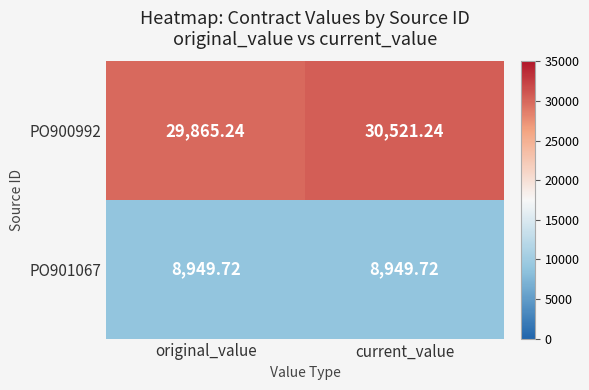

Rank the series at current_value from highest to lowest value.

PO900992, PO901067